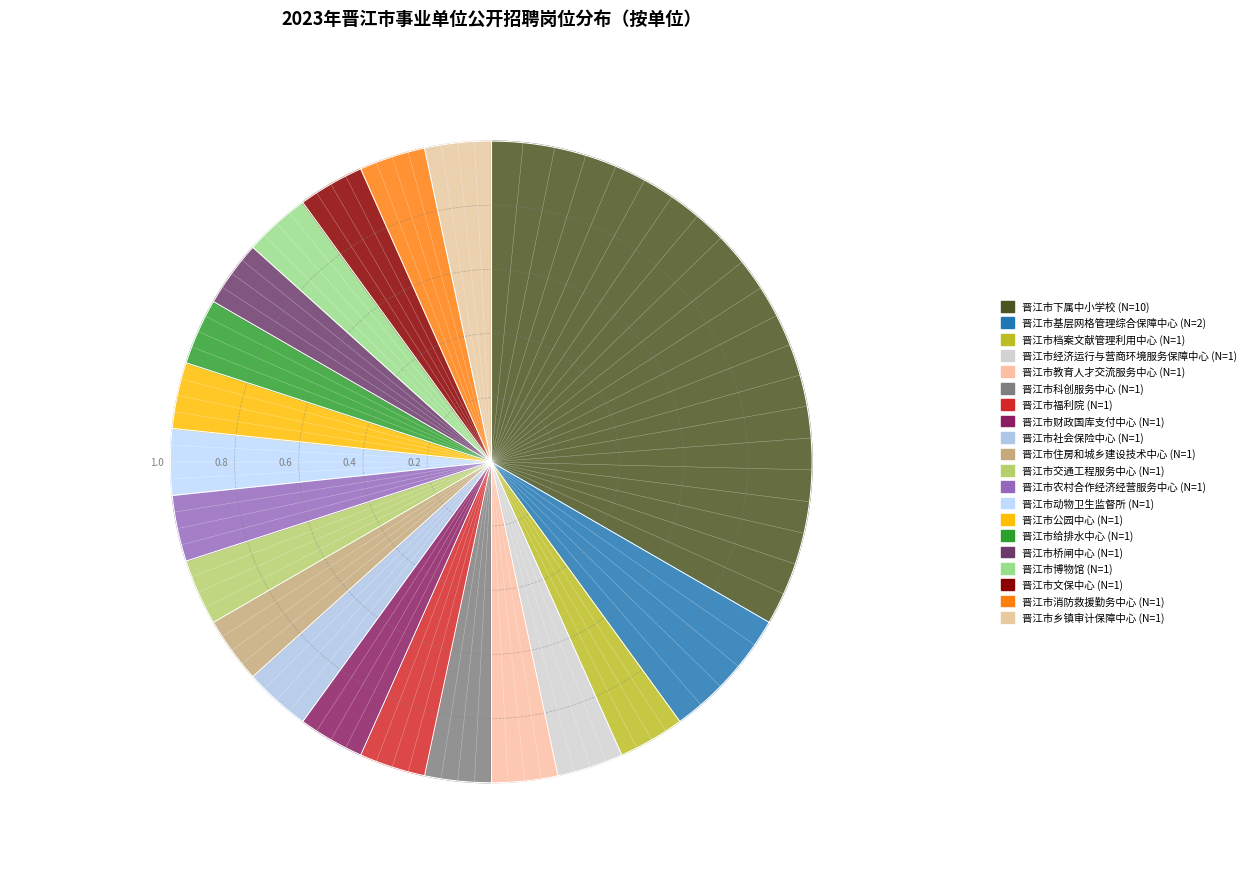

What is the smallest slice in the pie chart?

晋江市档案文献管理利用中心